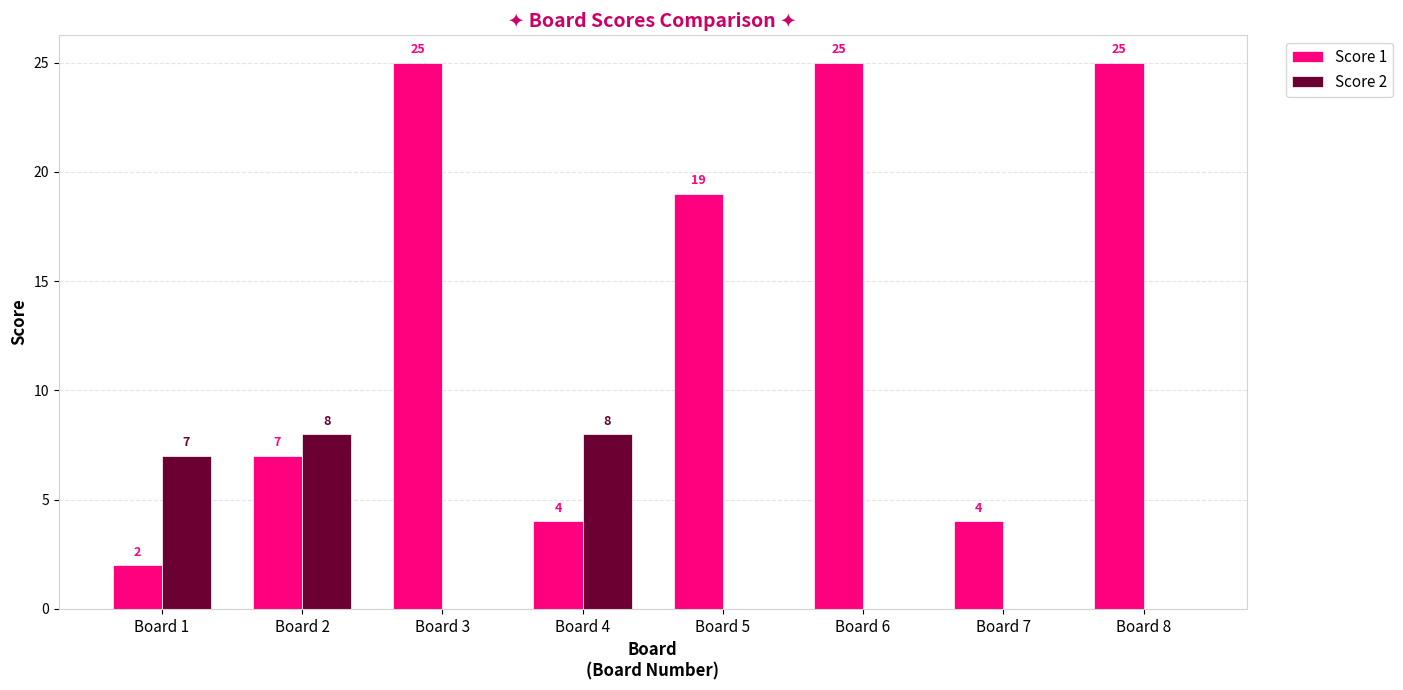

Are the bars grouped side by side (vs. stacked)?

Yes